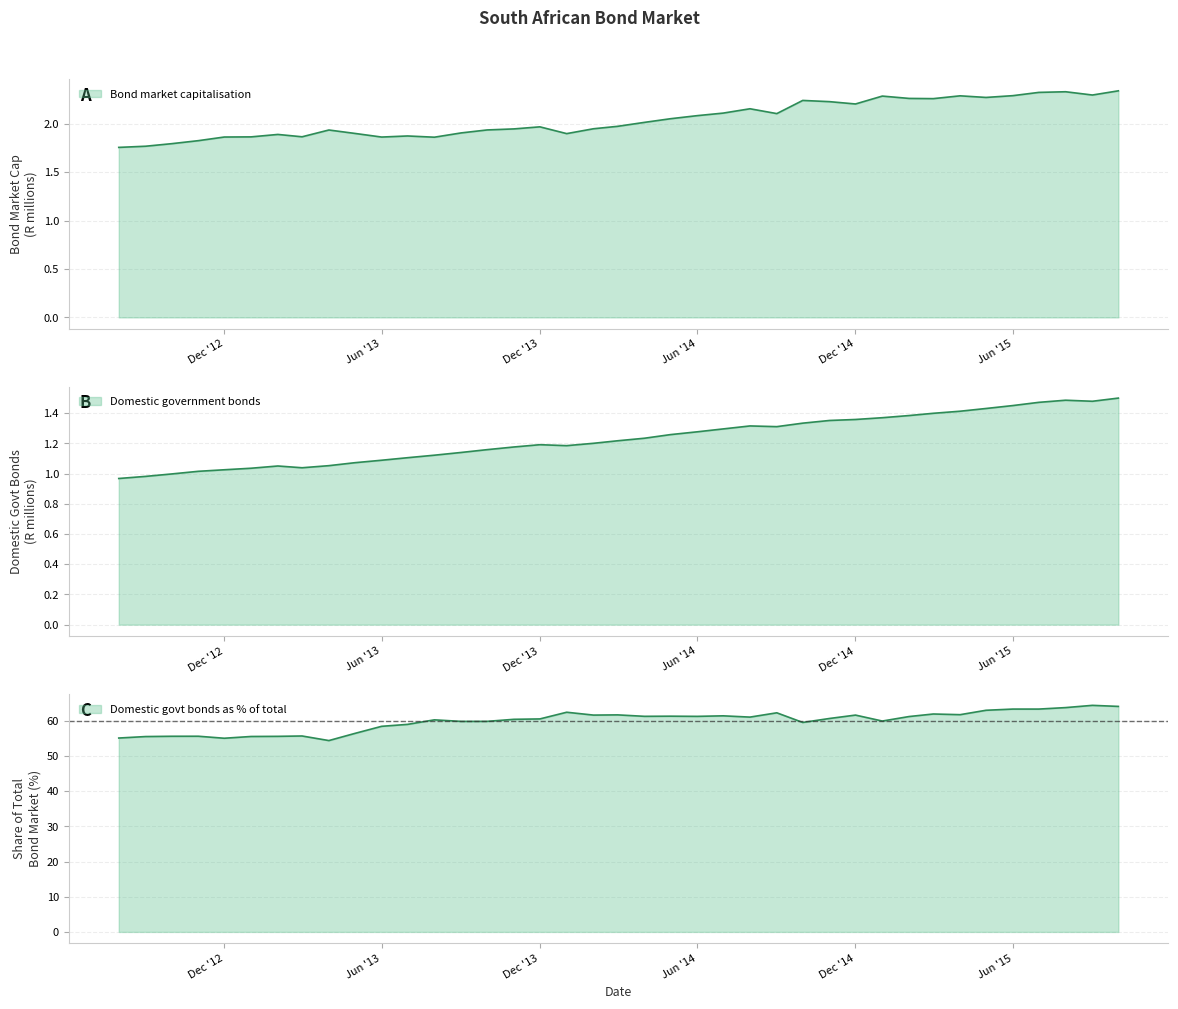

Between 2014-12-01 and 2013-03-01, which is larger?

2014-12-01